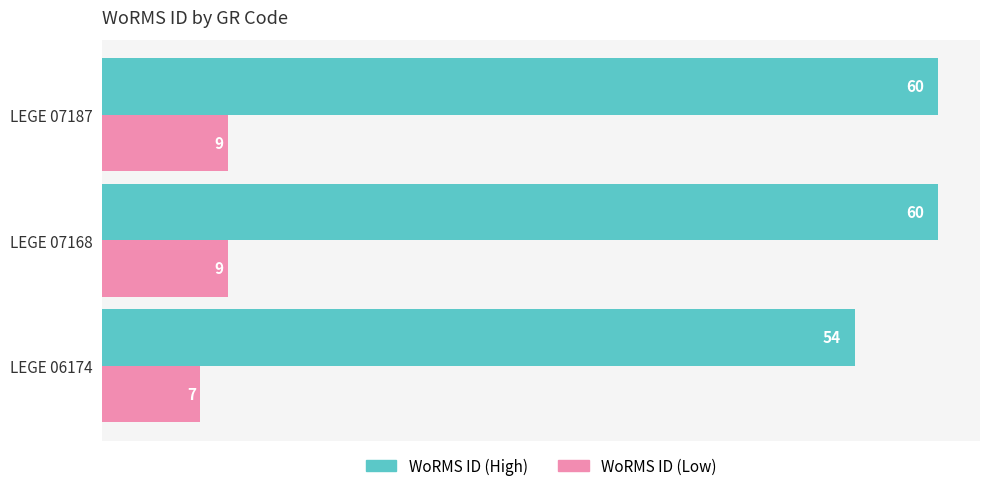

Rank the series by their average value, from highest to lowest.

WoRMS ID (High), WoRMS ID (Low)